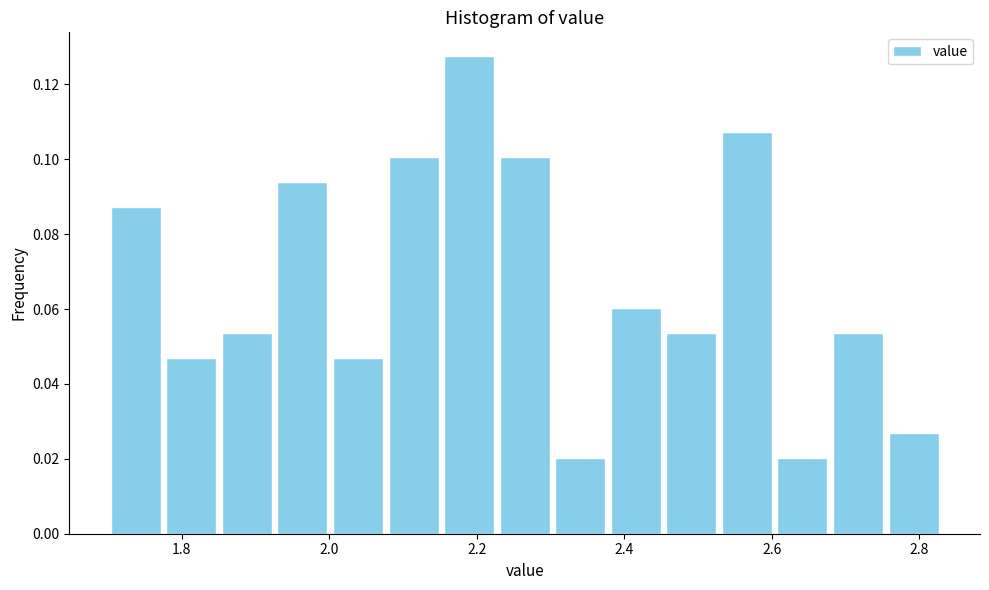

Around what value on the x-axis is the tallest bar? Give the approximate position of its centre, as read against the axis.

2.18